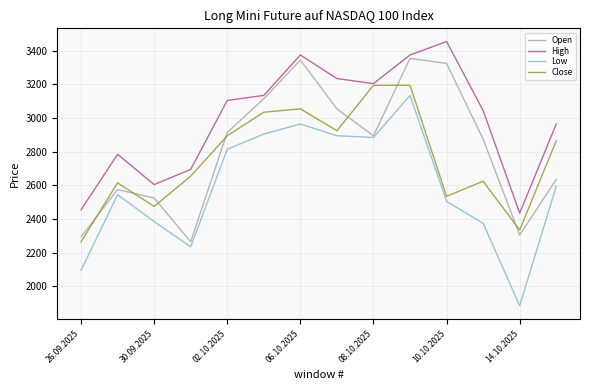

Which series has the largest total across all categories?

High